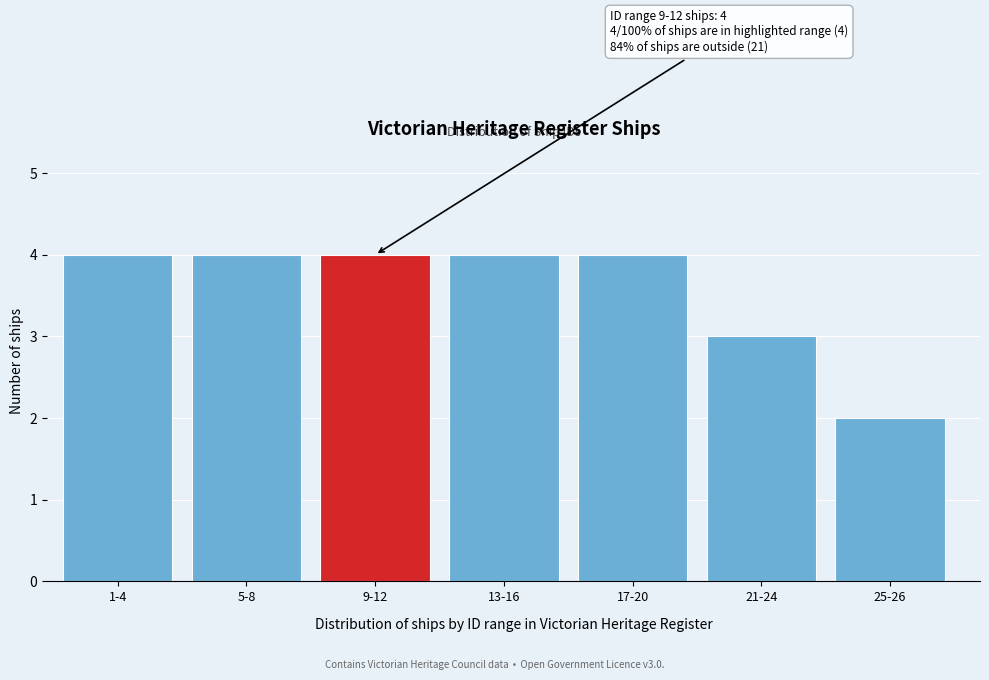

Reading left to right, transcribe all the data shown in this chart.

4	4	4	4	4	3	2